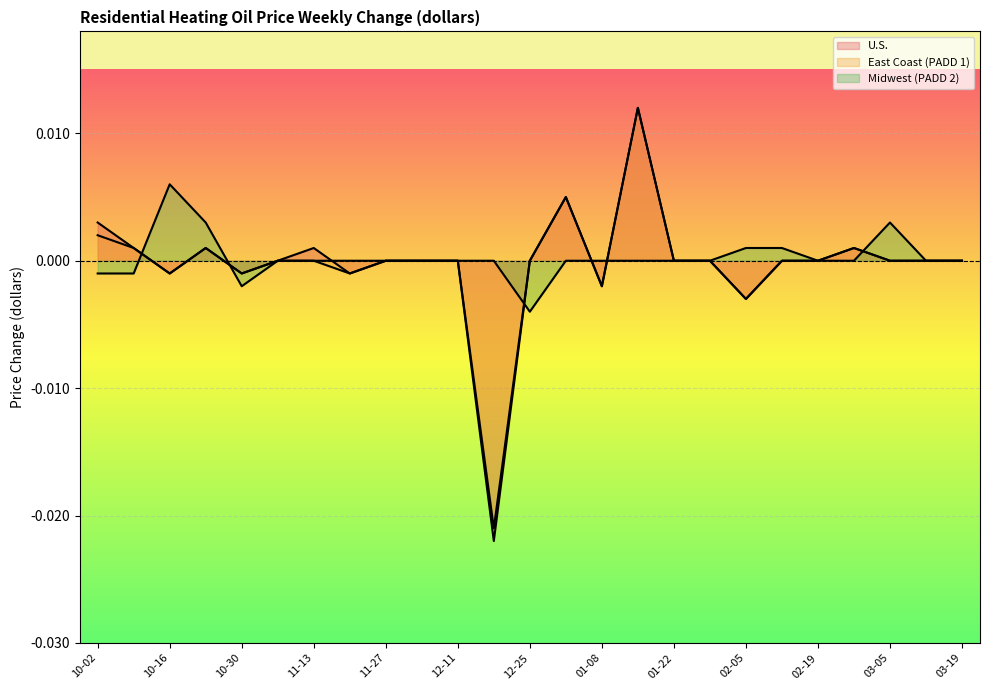

How many values in the East Coast (PADD 1) series are below 0?

6